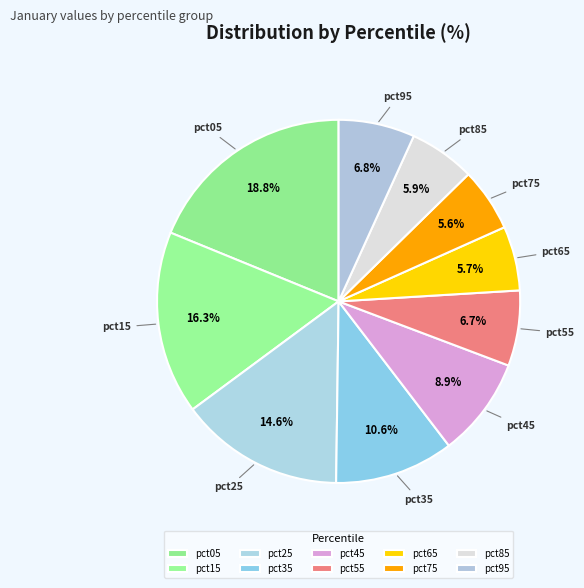

What percentage is the pct85 slice, to the nearest percent?

6%